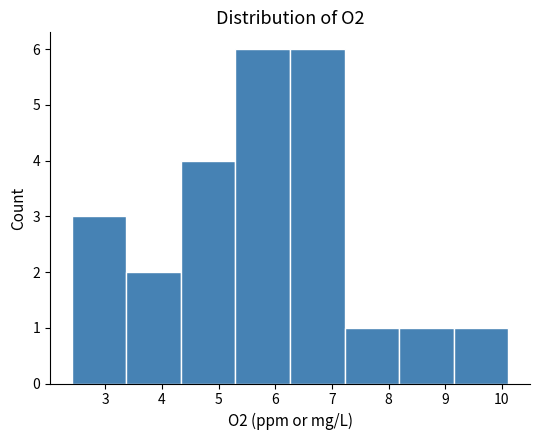

Reading left to right, list every bar in this chart as the range it spans on the x-axis followed by its height. Neither the bar edges nor the heights are printed on the chart, so give them approximately, as read against the axes.

2.4 to 3.4: 3
3.4 to 4.3: 2
4.3 to 5.3: 4
5.3 to 6.3: 6
6.3 to 7.2: 6
7.2 to 8.2: 1
8.2 to 9.1: 1
9.1 to 10.1: 1